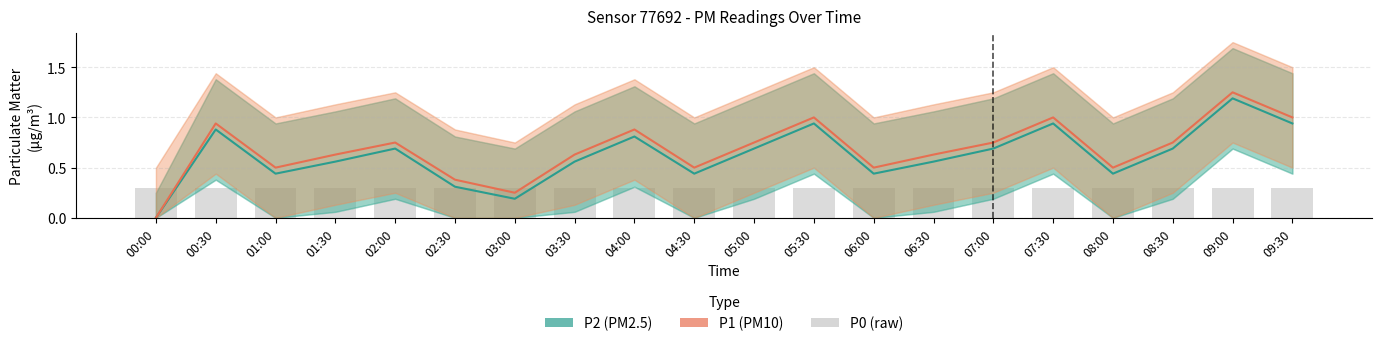

Reading left to right, what are all the values shown in this chart?

P2 (PM2.5): 00:00=0.0	00:30=0.9	01:00=0.4	01:30=0.6	02:00=0.7	02:30=0.3	03:00=0.2	03:30=0.6	04:00=0.8	04:30=0.4	05:00=0.7	05:30=0.9	06:00=0.4	06:30=0.6	07:00=0.7	07:30=0.9	08:00=0.4	08:30=0.7	09:00=1.2	09:30=0.9
P1 (PM10): 00:00=0.0	00:30=0.9	01:00=0.5	01:30=0.6	02:00=0.8	02:30=0.4	03:00=0.2	03:30=0.6	04:00=0.9	04:30=0.5	05:00=0.8	05:30=1.0	06:00=0.5	06:30=0.6	07:00=0.8	07:30=1.0	08:00=0.5	08:30=0.8	09:00=1.2	09:30=1.0
P0: 00:00=0.3	00:30=0.3	01:00=0.3	01:30=0.3	02:00=0.3	02:30=0.3	03:00=0.3	03:30=0.3	04:00=0.3	04:30=0.3	05:00=0.3	05:30=0.3	06:00=0.3	06:30=0.3	07:00=0.3	07:30=0.3	08:00=0.3	08:30=0.3	09:00=0.3	09:30=0.3